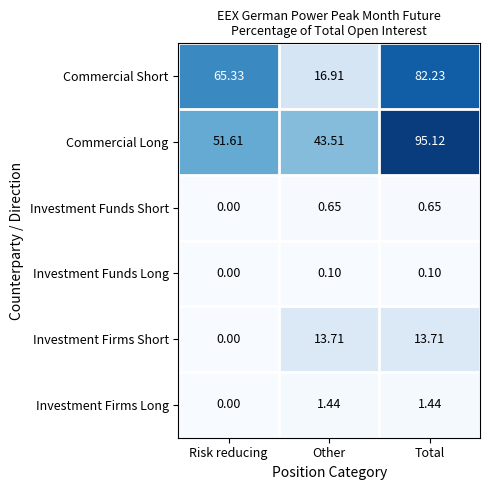

List the labels in order of Commercial Long value, smallest first.

Other, Risk reducing, Total